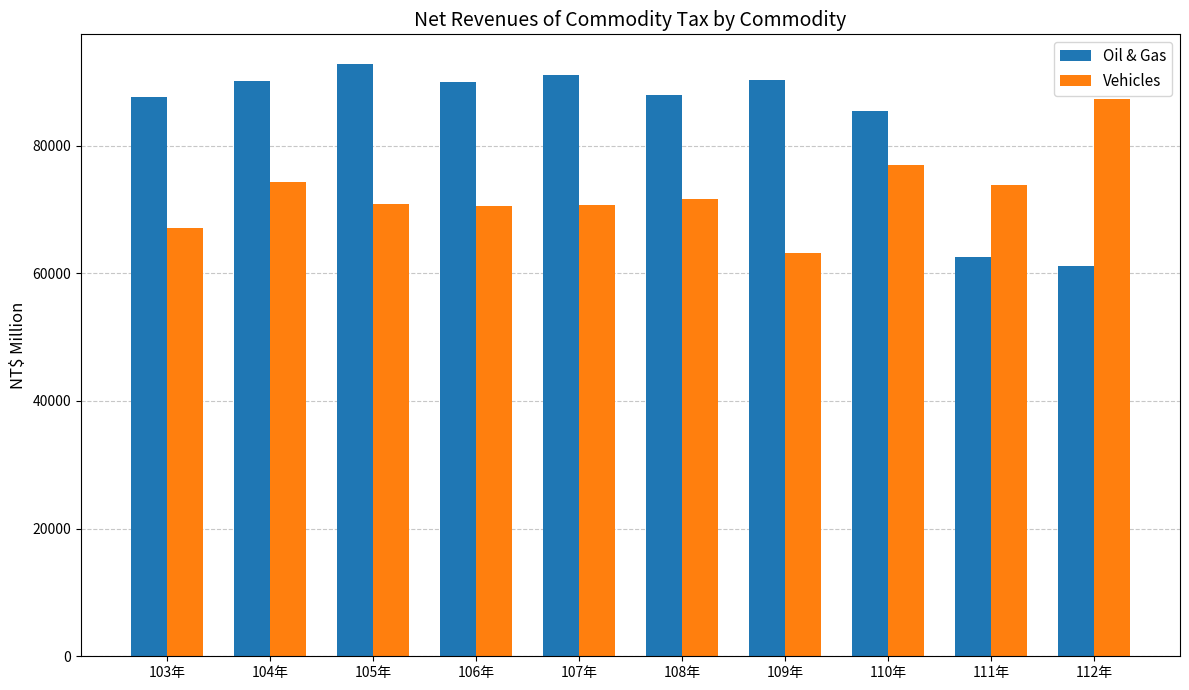

What is the value of the Vehicles bar at the 6th from the left?

71579